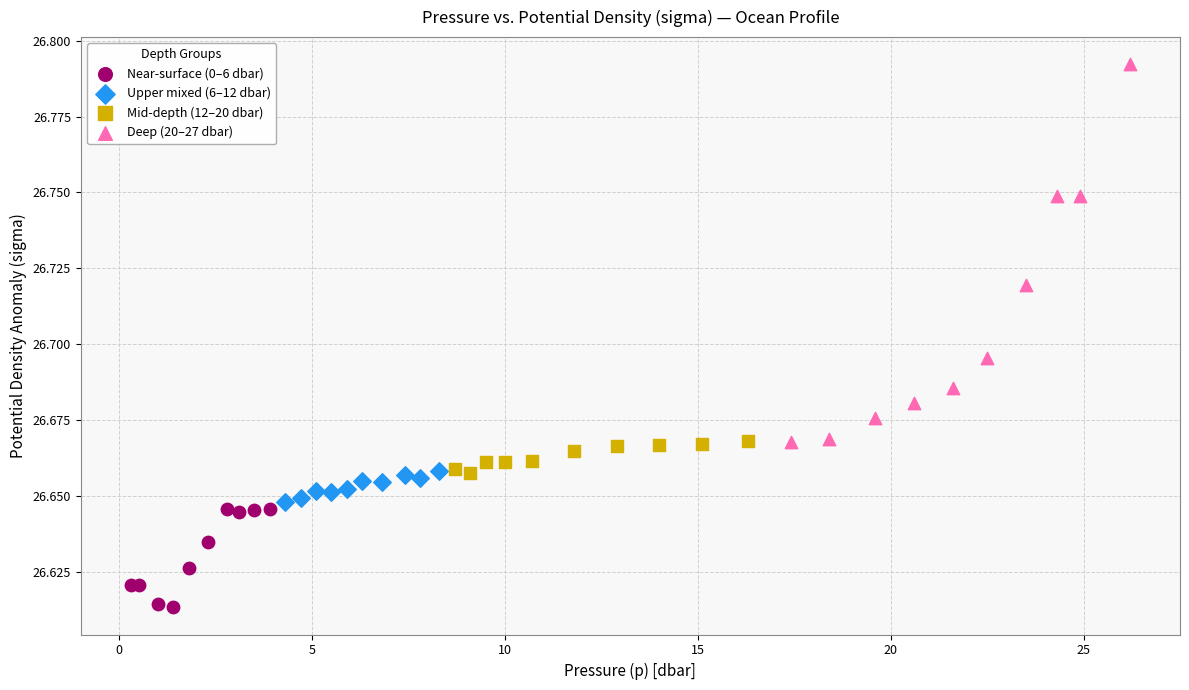

What are all the series names shown in the legend?

Near-surface (0–6 dbar), Upper mixed (6–12 dbar), Mid-depth (12–20 dbar), Deep (20–27 dbar)